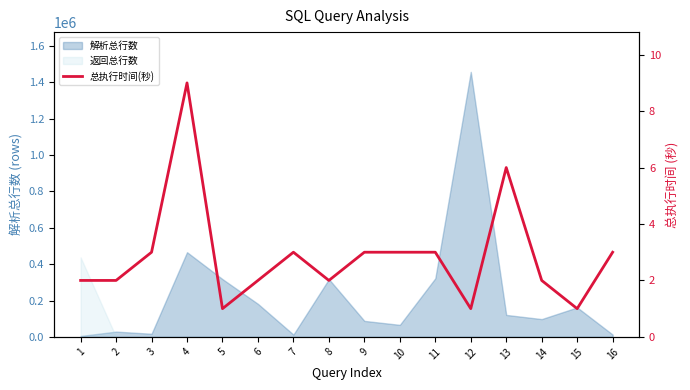

Reading left to right, what are all the values shown in this chart?

1=2	2=2	3=3	4=9	5=1	6=2	7=3	8=2	9=3	10=3	11=3	12=1	13=6	14=2	15=1	16=3